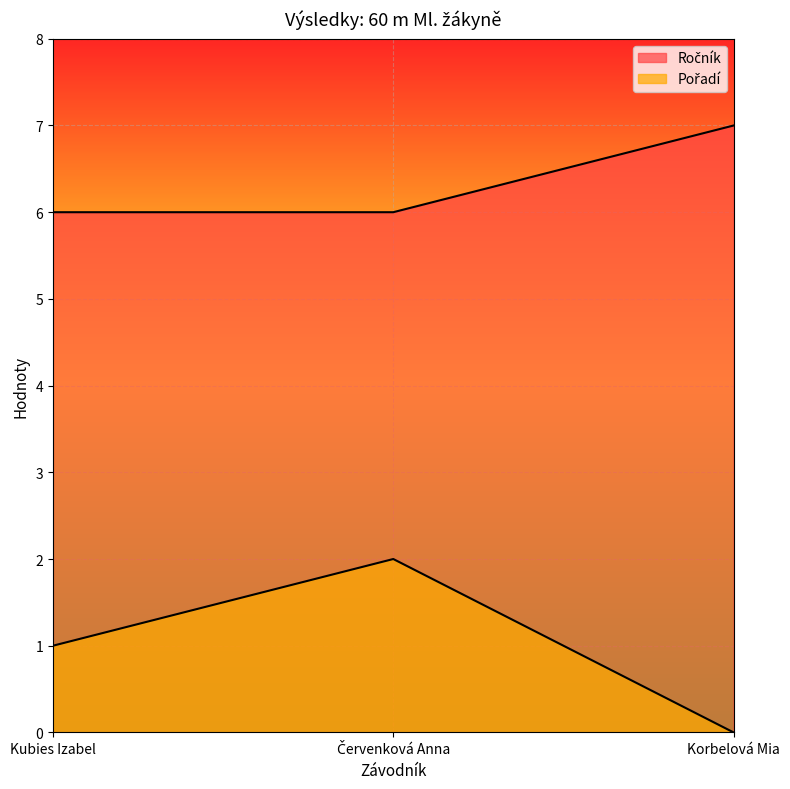

Read the Ročník value at Kubies Izabel.

6